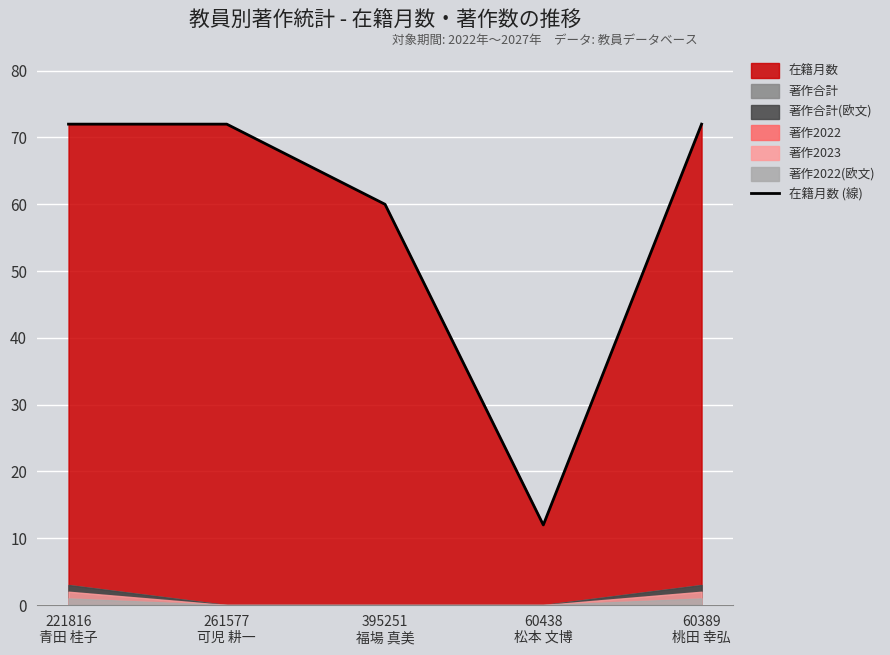

List the labels in order of value, largest first.

221816
青田 桂子, 261577
可児 耕一, 60389
桃田 幸弘, 395251
福場 真美, 60438
松本 文博